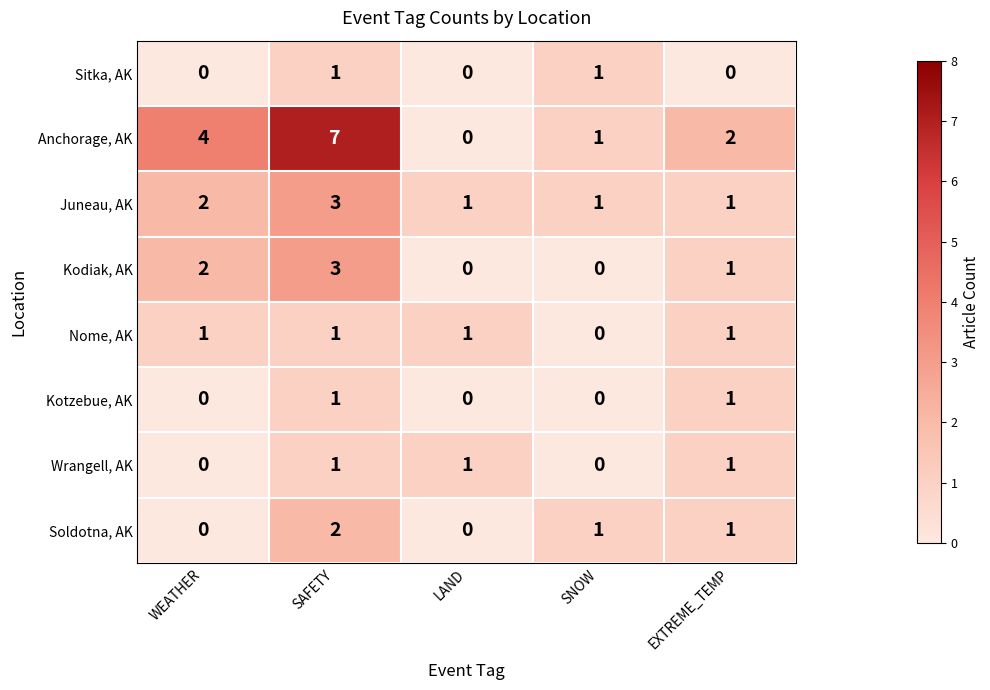

Is it true that Wrangell, AK equals 0 at WEATHER?

True